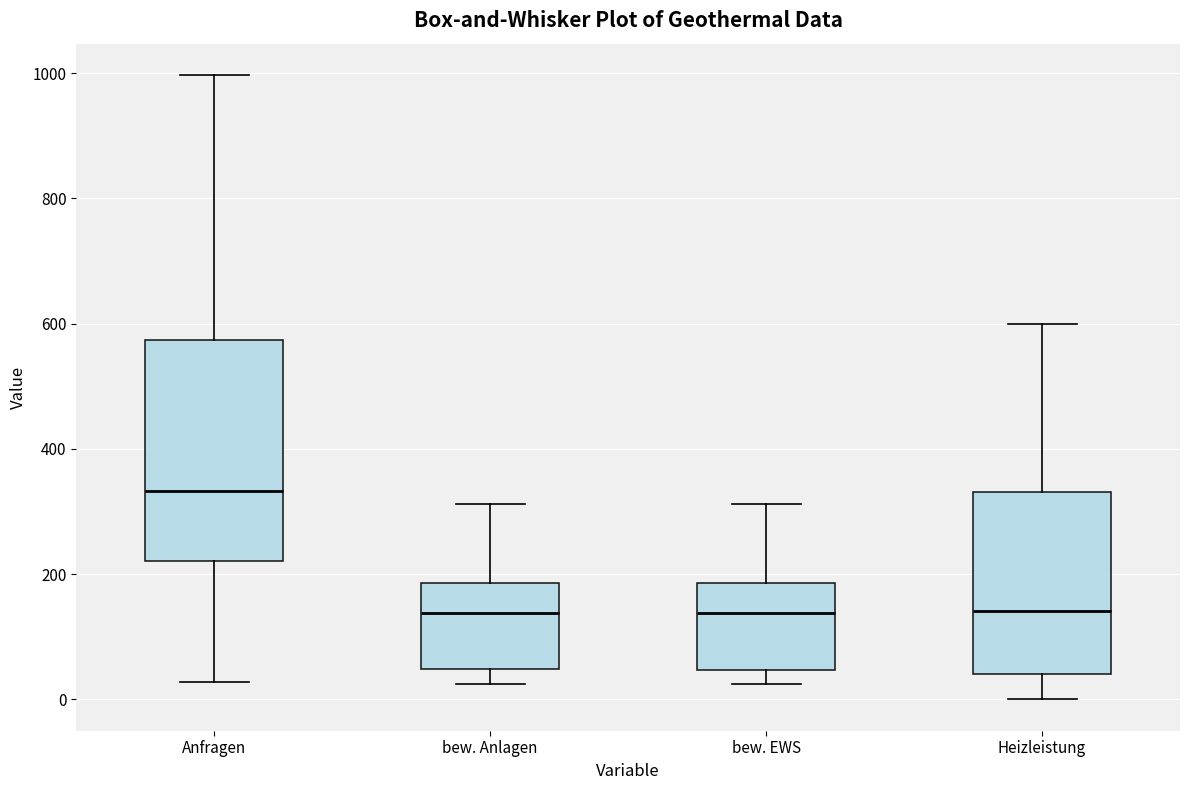

Where does the upper whisker of the box for Heizleistung end on the y-axis? The values are not printed on the chart, so give them approximately, as read against the axis.

600